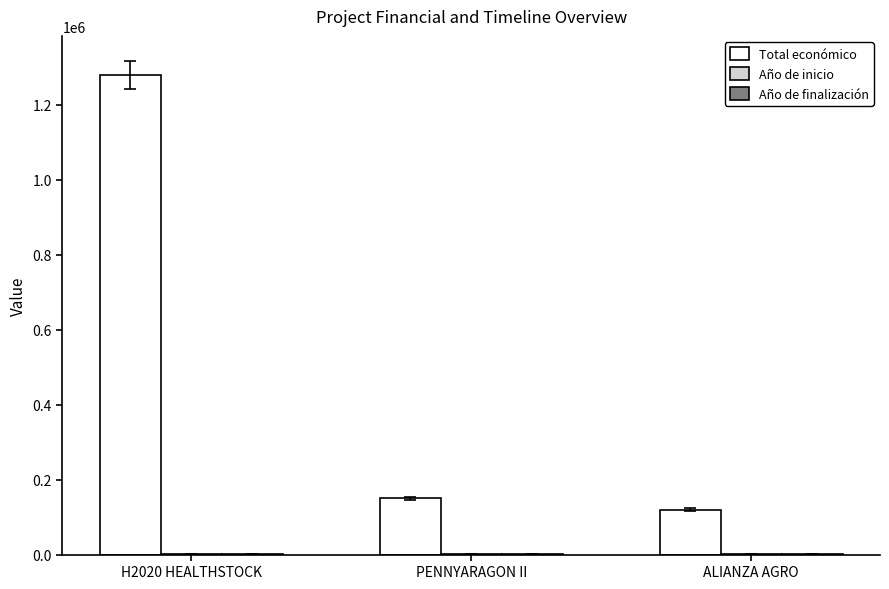

What value does the Total económico series have at H2020 HEALTHSTOCK?

1278865